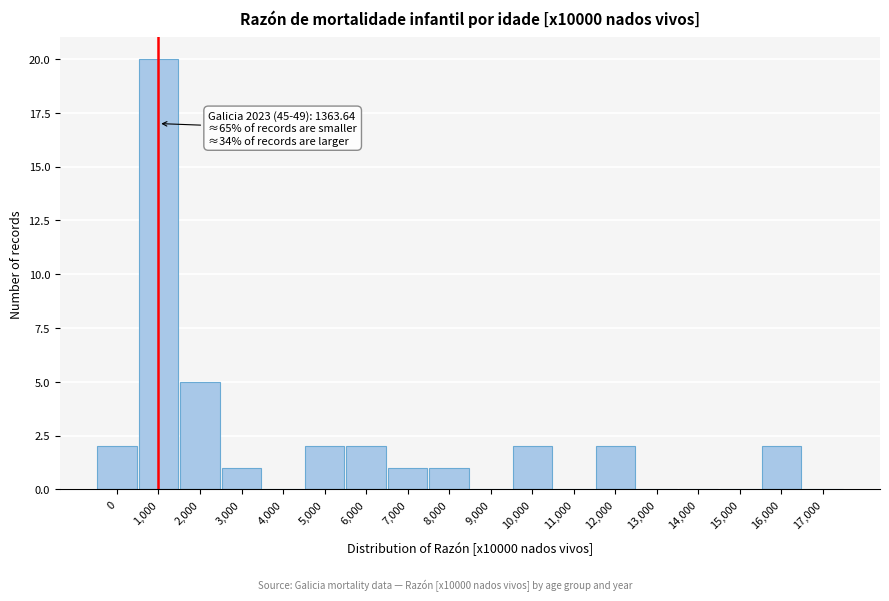

Reading right to left, list all the values displayed in this chart.

17,000=0	16,000=2	15,000=0	14,000=0	13,000=0	12,000=2	11,000=0	10,000=2	9,000=0	8,000=1	7,000=1	6,000=2	5,000=2	4,000=0	3,000=1	2,000=5	1,000=20	0=2